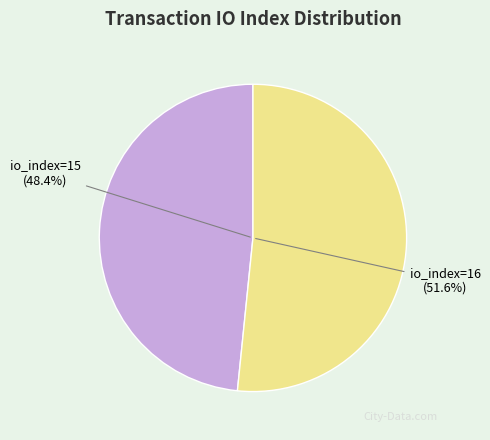

Does io_index=15 represent more than half of the total?

No